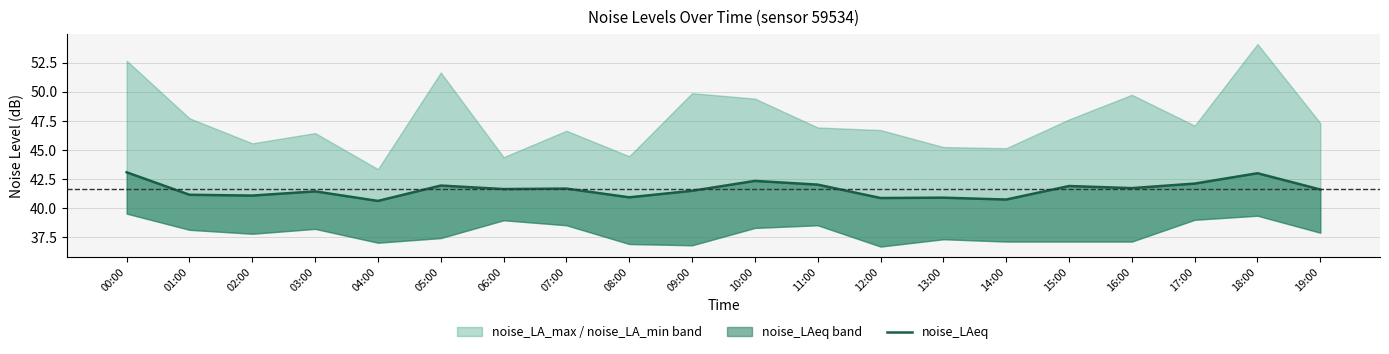

Reading right to left, transcribe all the data shown in this chart.

41.6	43.0	42.1	41.7	41.9	40.7	40.9	40.9	42.0	42.3	41.5	40.9	41.7	41.6	41.9	40.6	41.4	41.1	41.1	43.1